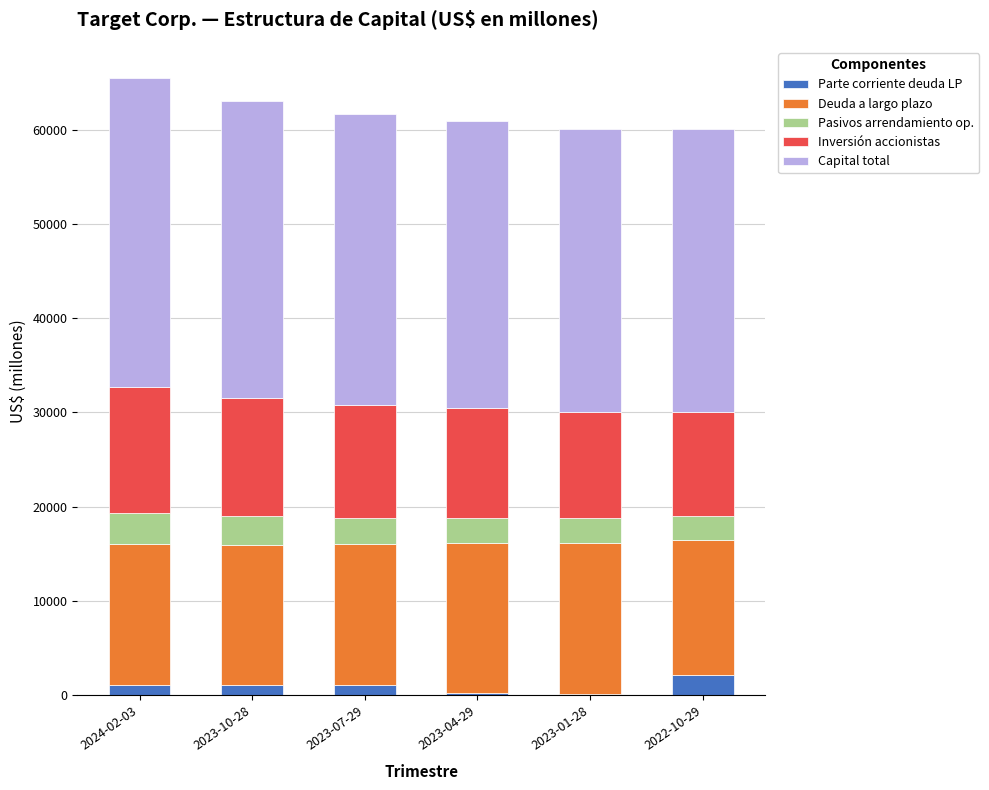

Does the chart contain stacked bars?

Yes